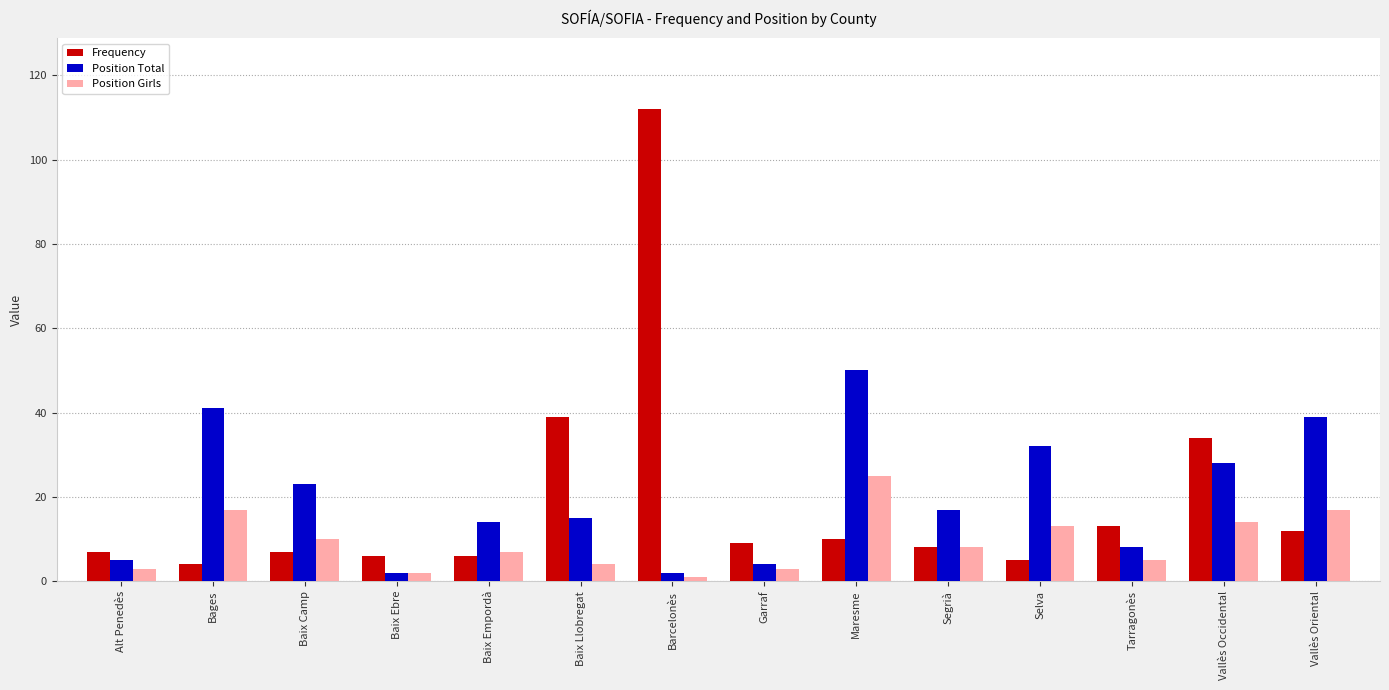

True or false: Position Total has a value of 8 at Tarragonès.

True